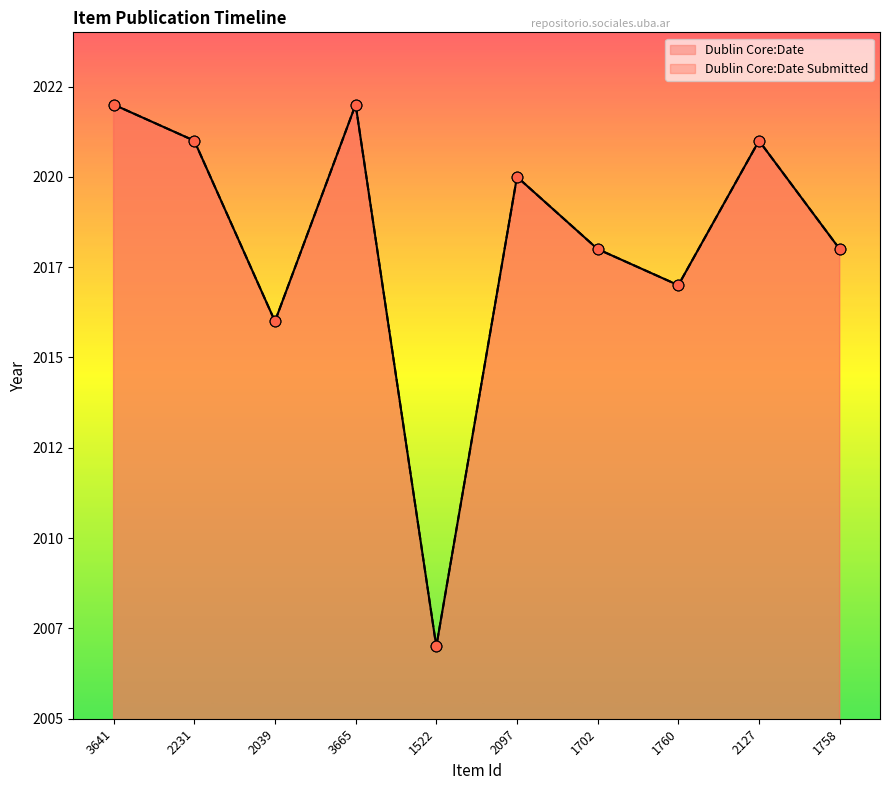

Which series contains the highest Y value?

Dublin Core:Date